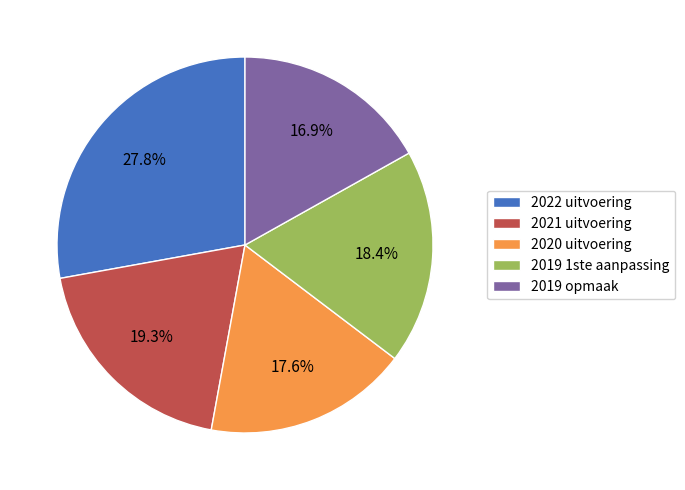

To the nearest percent, what percentage of the pie is 2019 opmaak?

17%